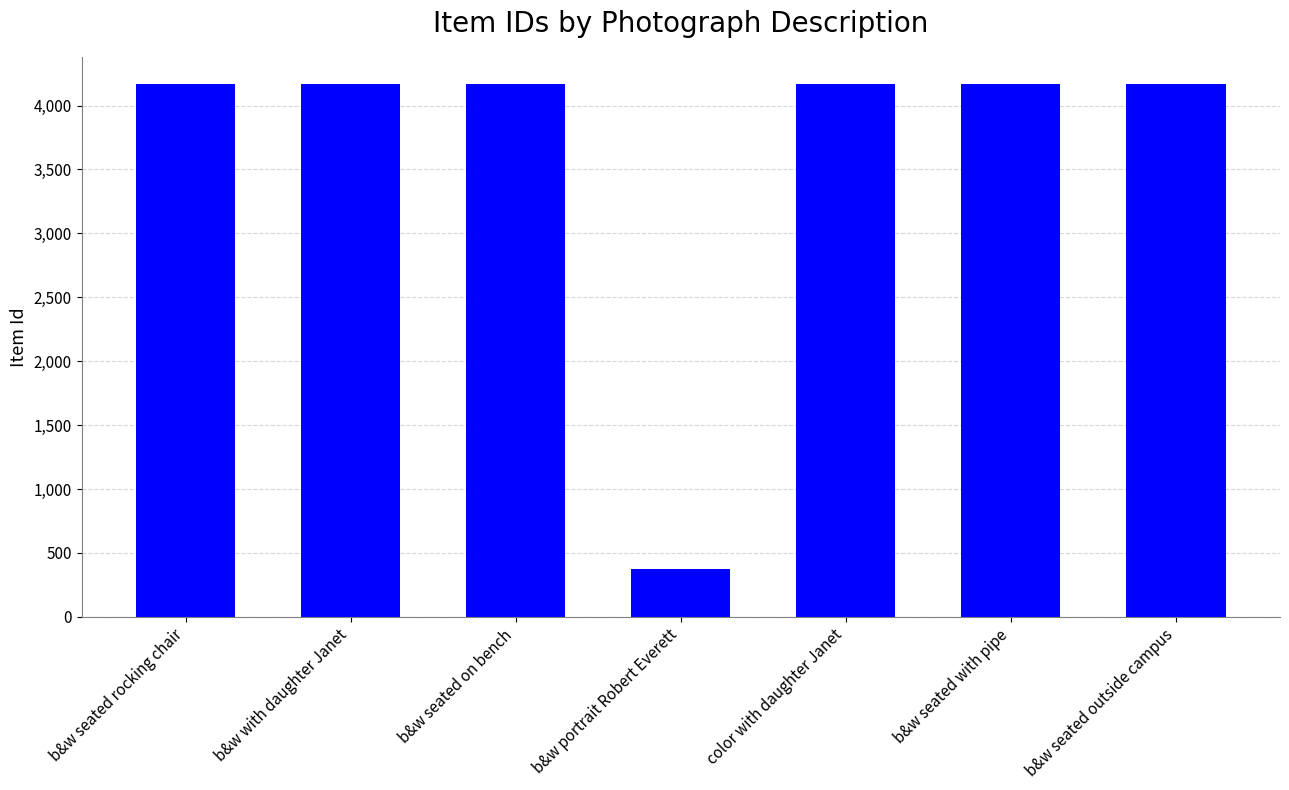

What is the value of the 5th bar from the left?

4168